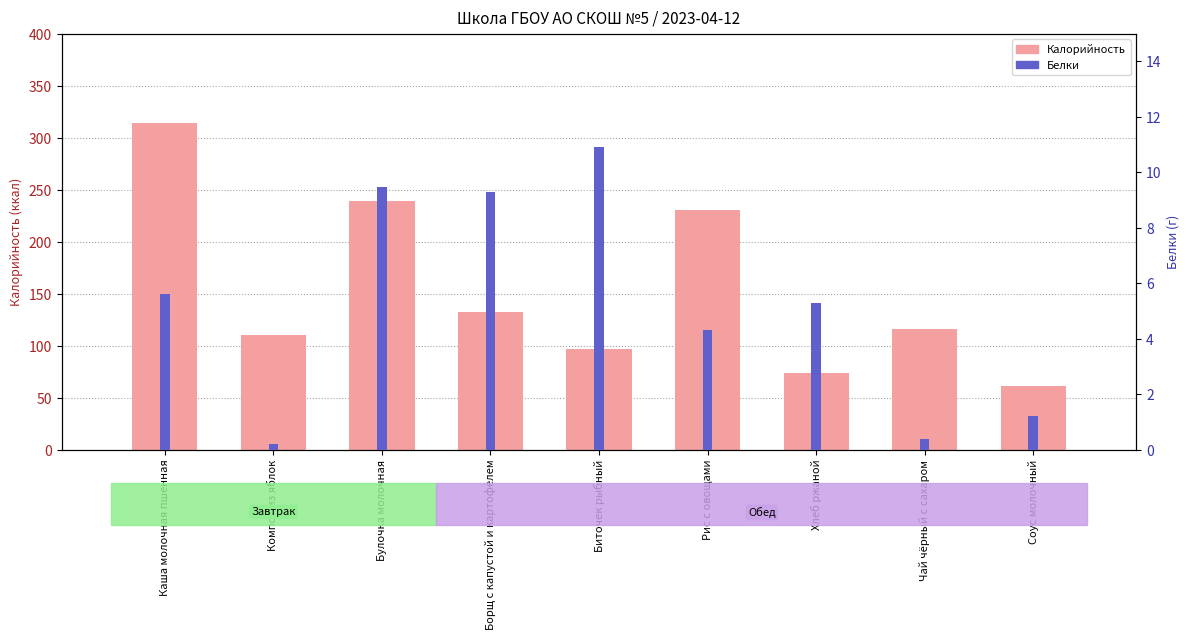

True or false: Калорийность has a value of 61.0 at Соус молочный.

True